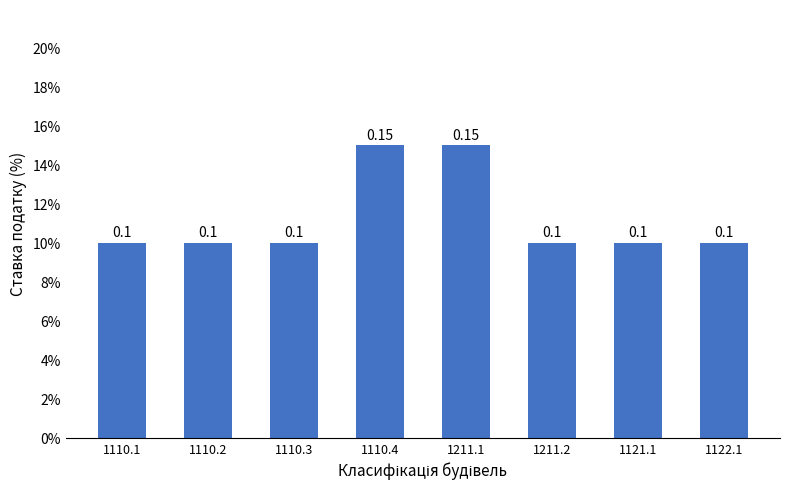

Are the bars horizontal?

No